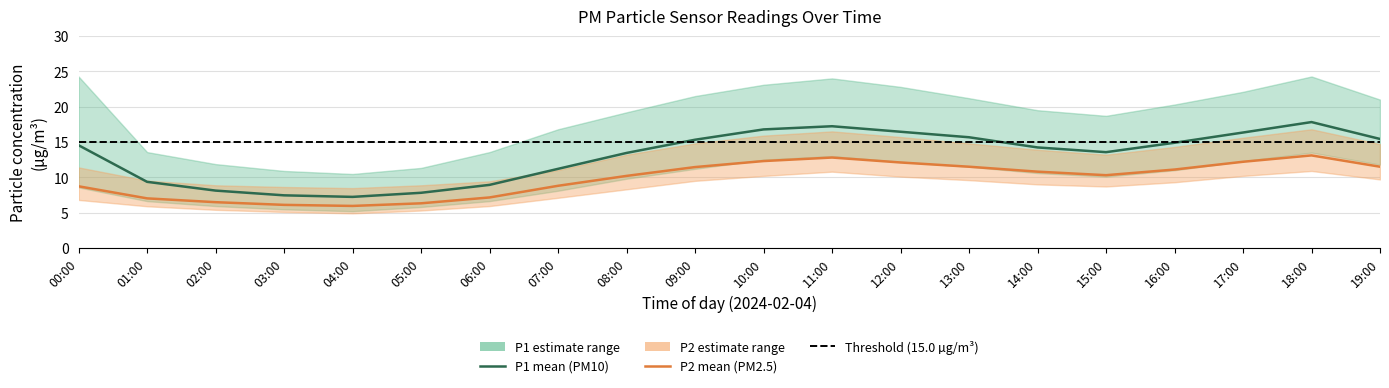

At how many categories does at least one series exceed 15?

14